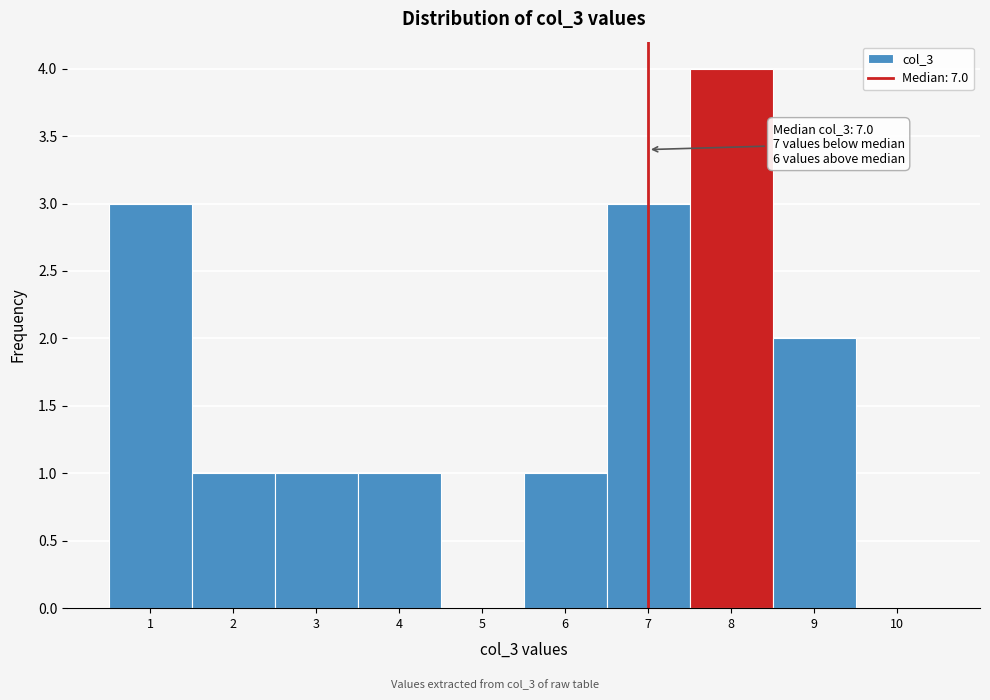

Over which range of the x-axis is the bar tallest?

7.5 to 8.5